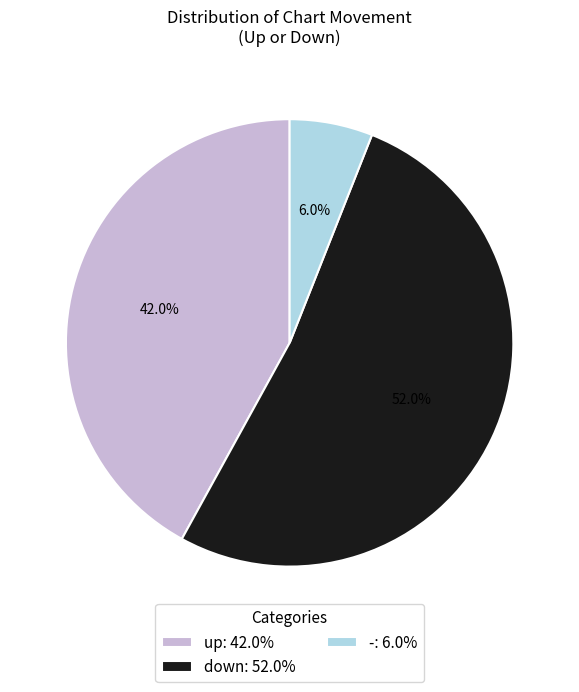

What percentage is the down slice, to the nearest percent?

52%